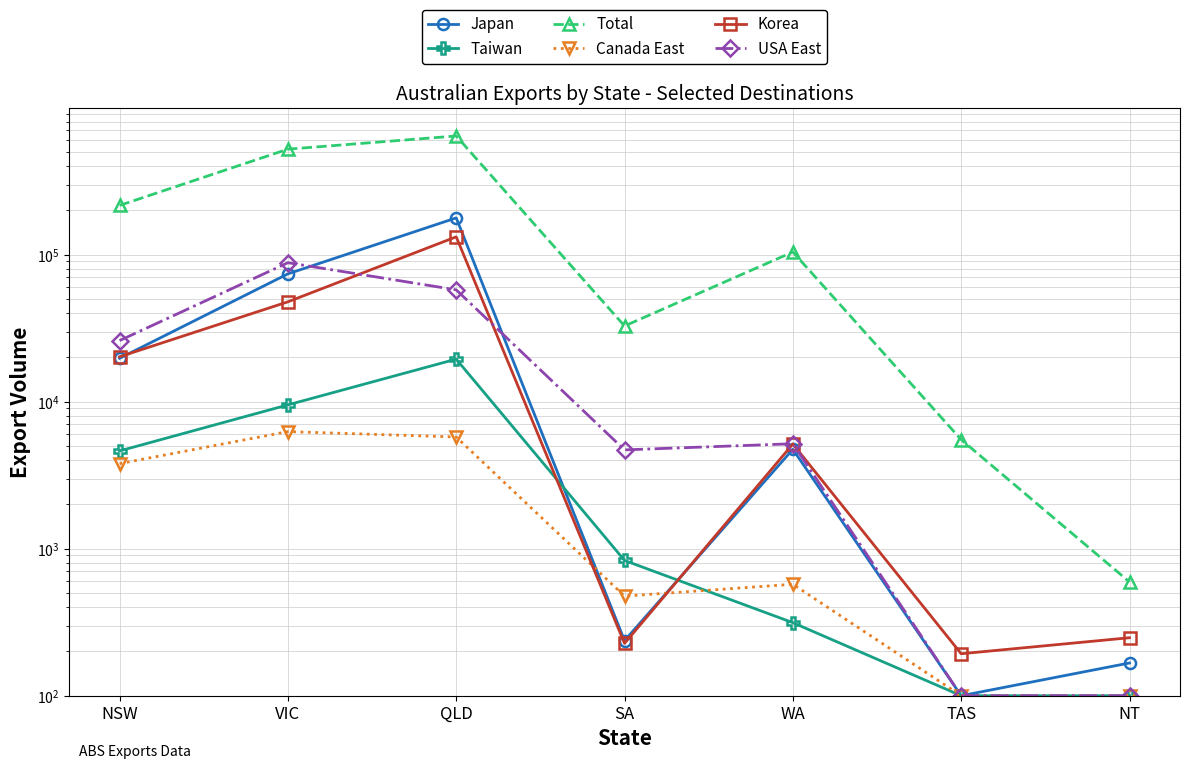

Which has a higher value, TAS or WA?

WA